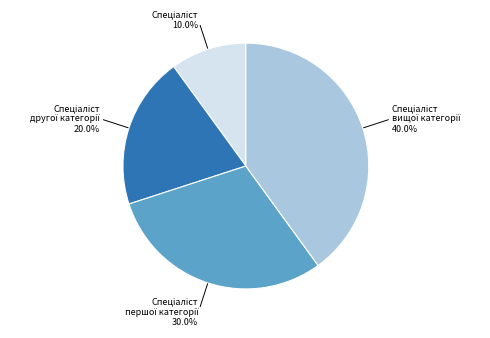

Is there a majority slice in this chart?

No